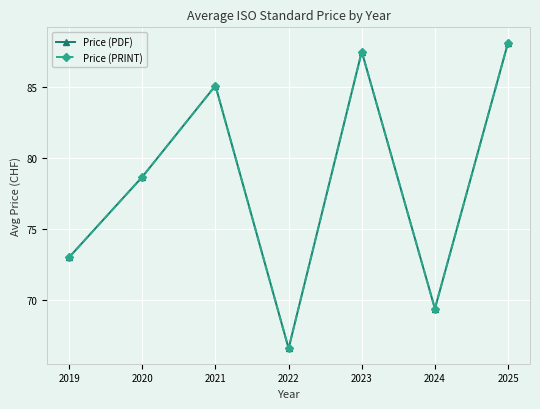

What is the highest value of the Price (PRINT) series?

88.1